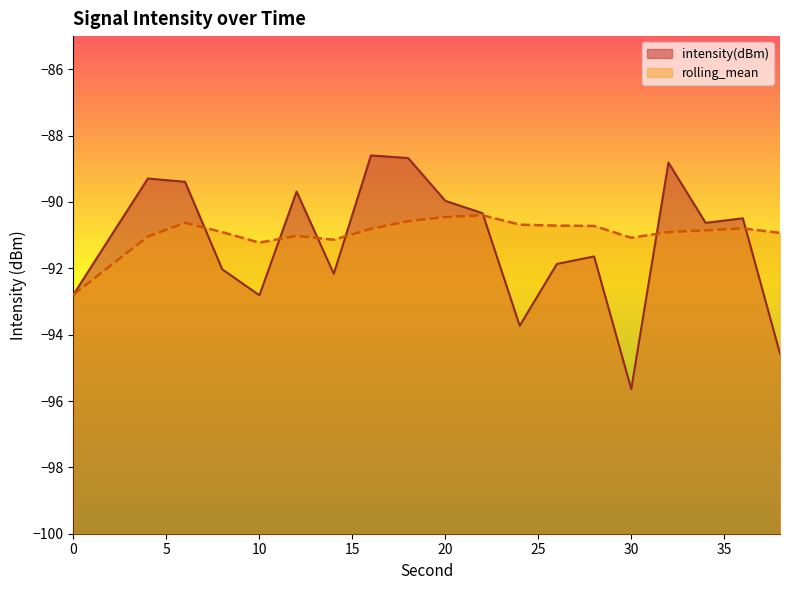

What is the difference between the second highest and second lowest values in the intensity(dBm) series?

5.9